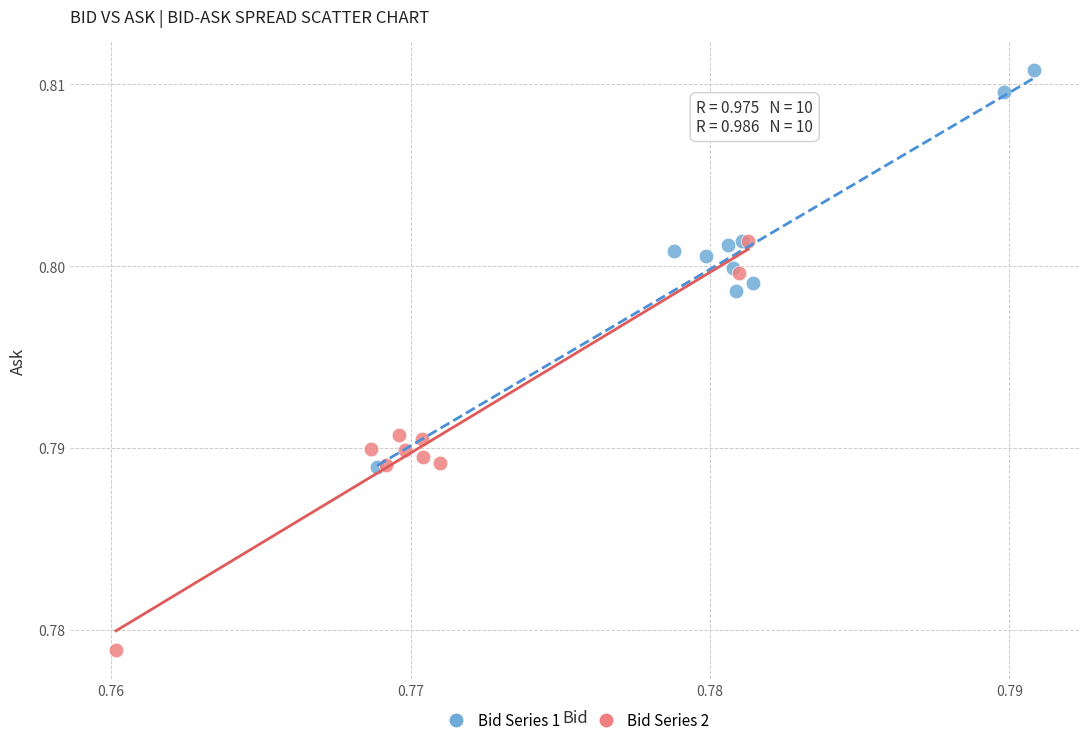

Which series reaches the minimum Y coordinate?

Bid Series 2